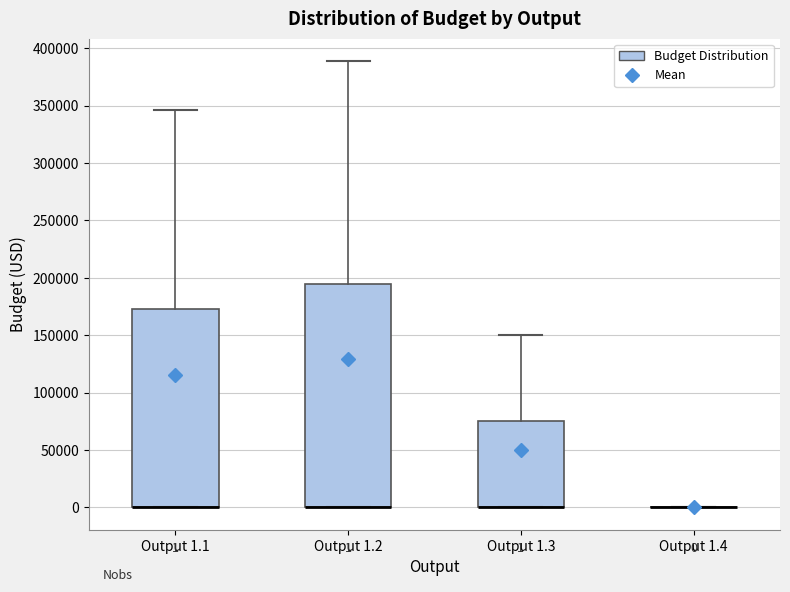

Comparing the boxes themselves (not the whiskers), which one is the tallest?

Output 1.2